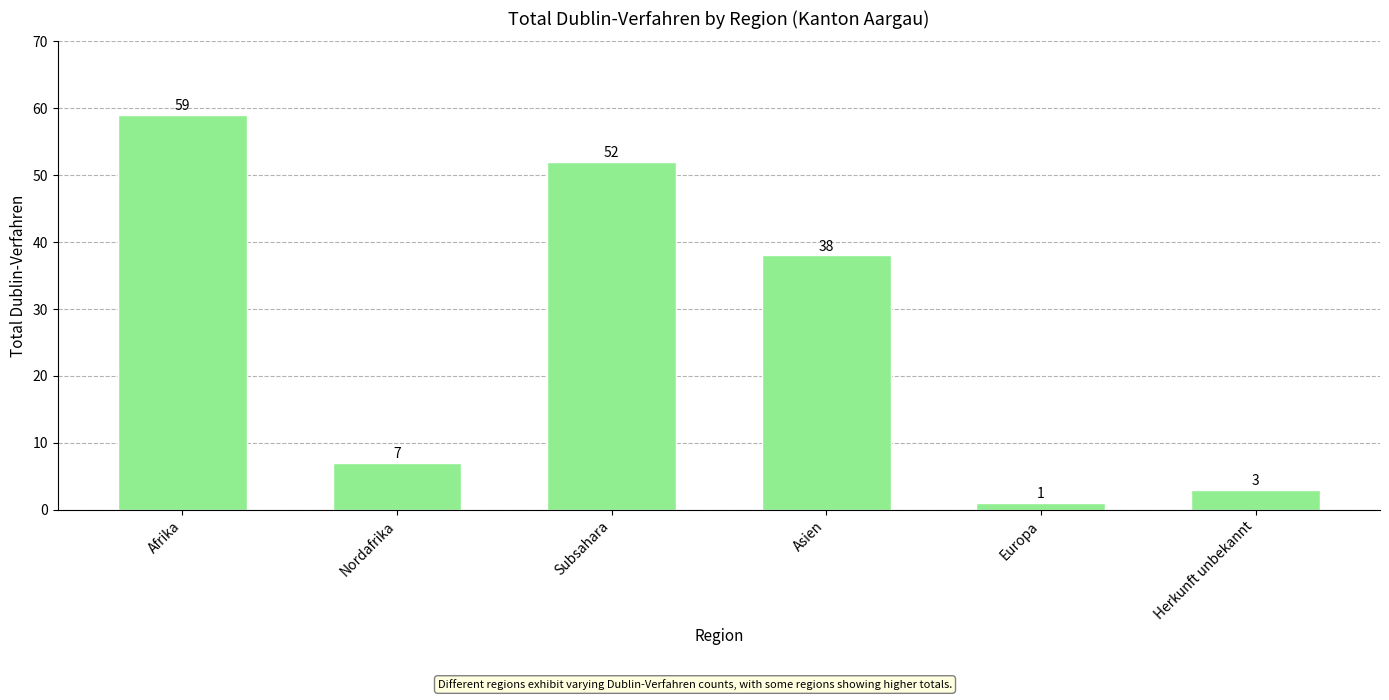

Reading right to left, list all the values displayed in this chart.

3	1	38	52	7	59